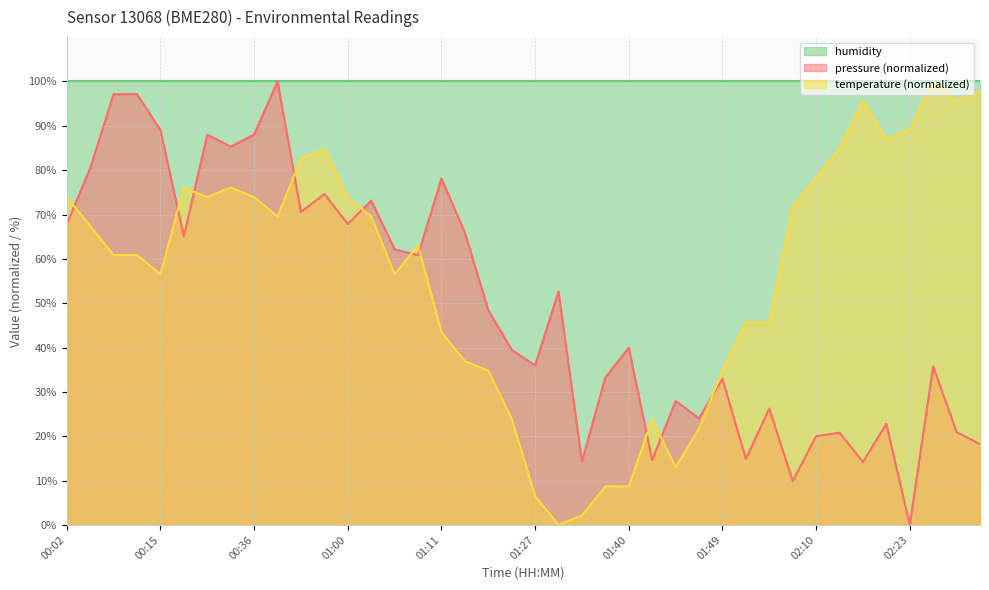

At which label does temperature reach its minimum?

01:30